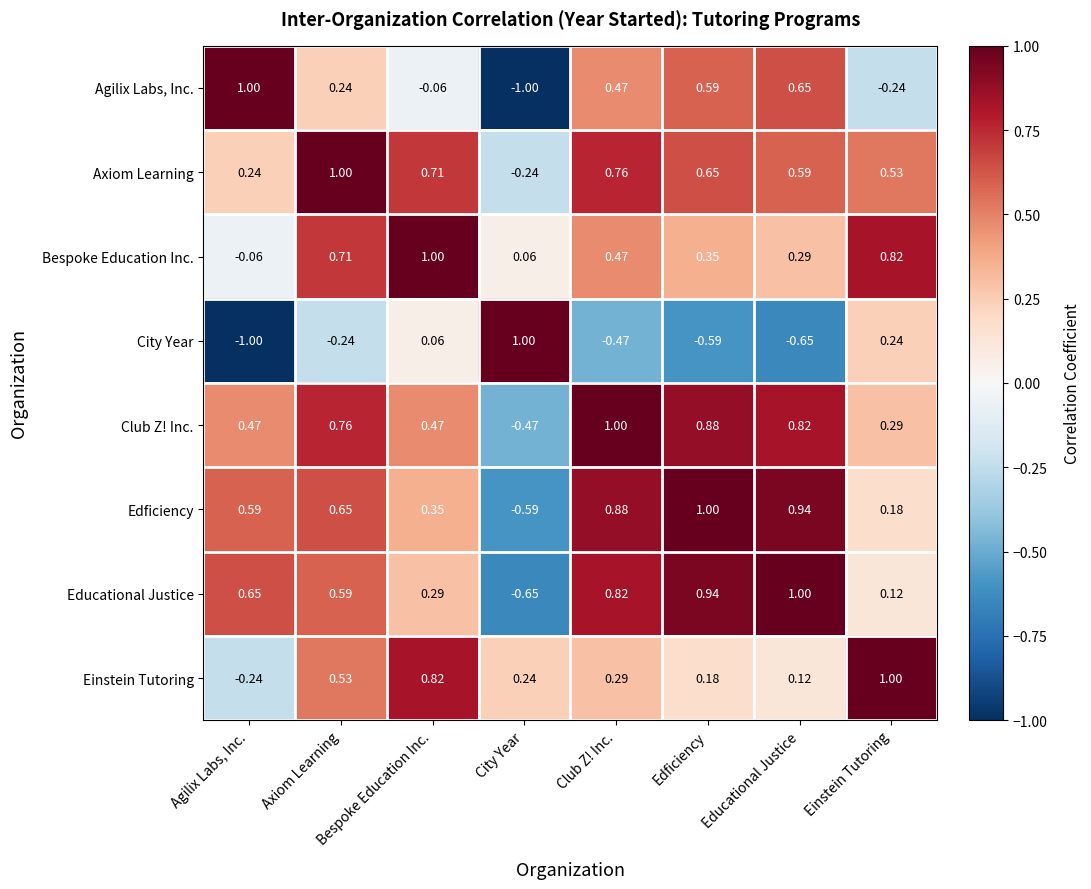

Where is Club Z! Inc. nearest to the value 0?

Einstein Tutoring